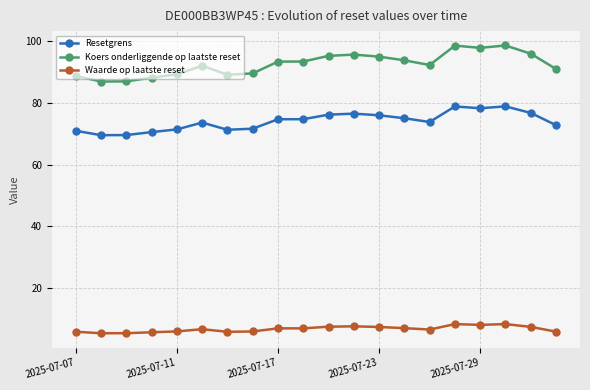

Which series has the widest spread of values?

Koers onderliggende op laatste reset